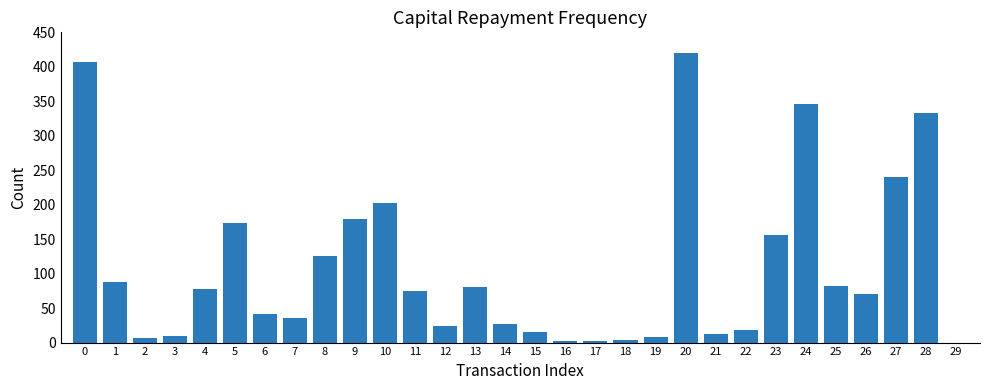

What is the sum of all values?

3265